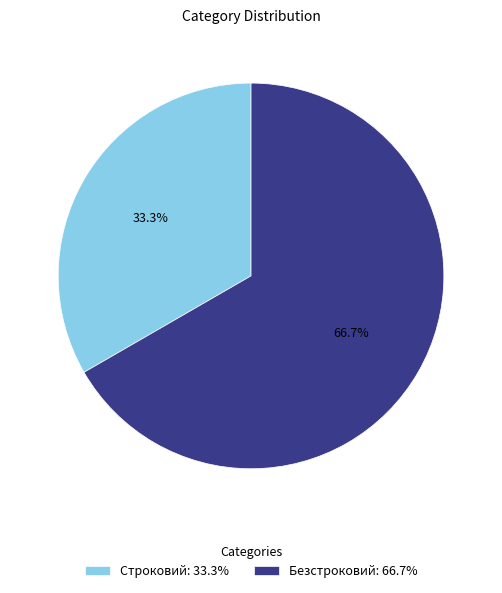

Count the number of slices in the pie.

2